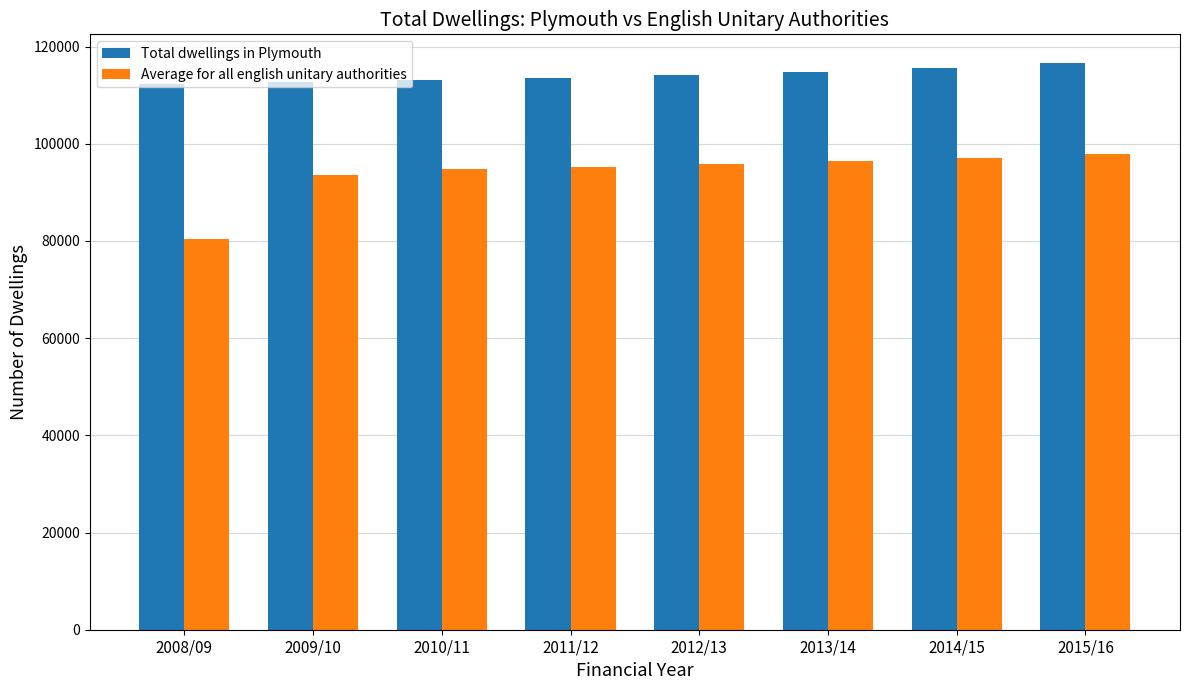

Which series has the largest total across all categories?

Total dwellings in Plymouth